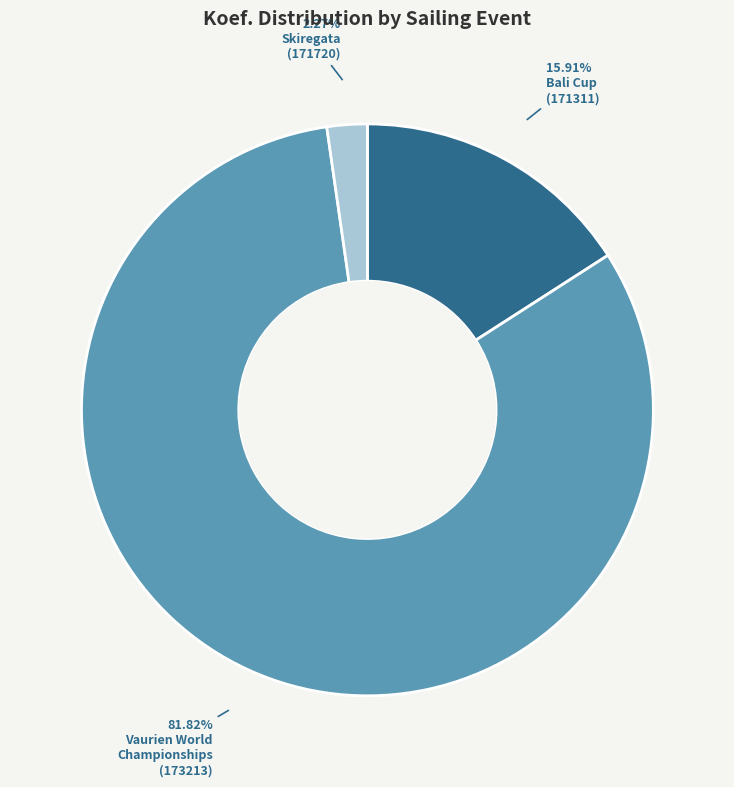

Is there any slice that represents more than half of the pie?

Yes